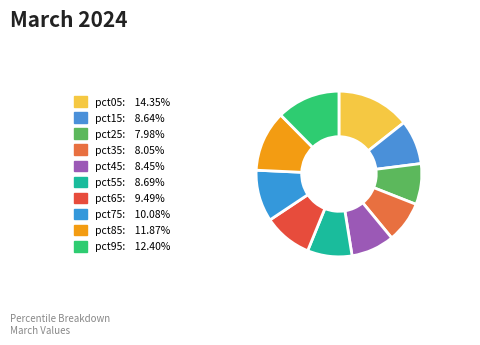

Which category has the biggest portion of the pie?

pct05